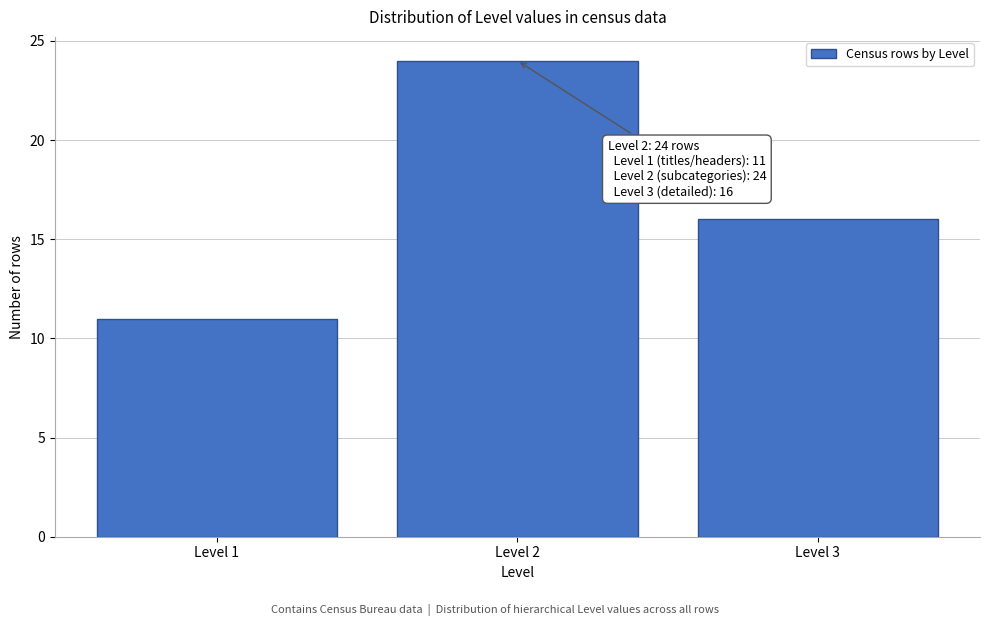

Over which range of the x-axis is the bar tallest?

1.5 to 2.5